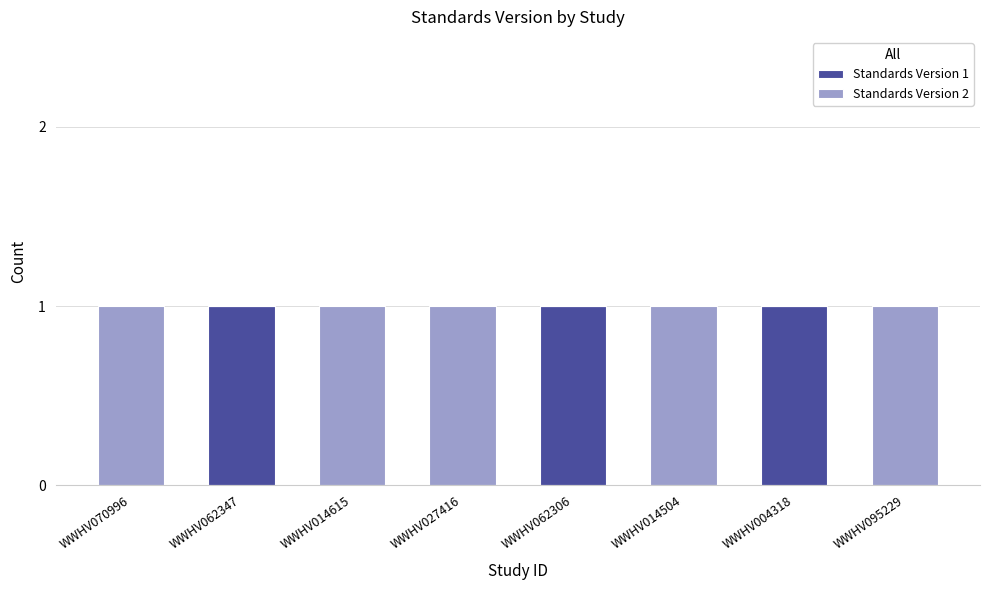

True or false: Standards Version 1 has a value of 0 at WWHV070996.

True